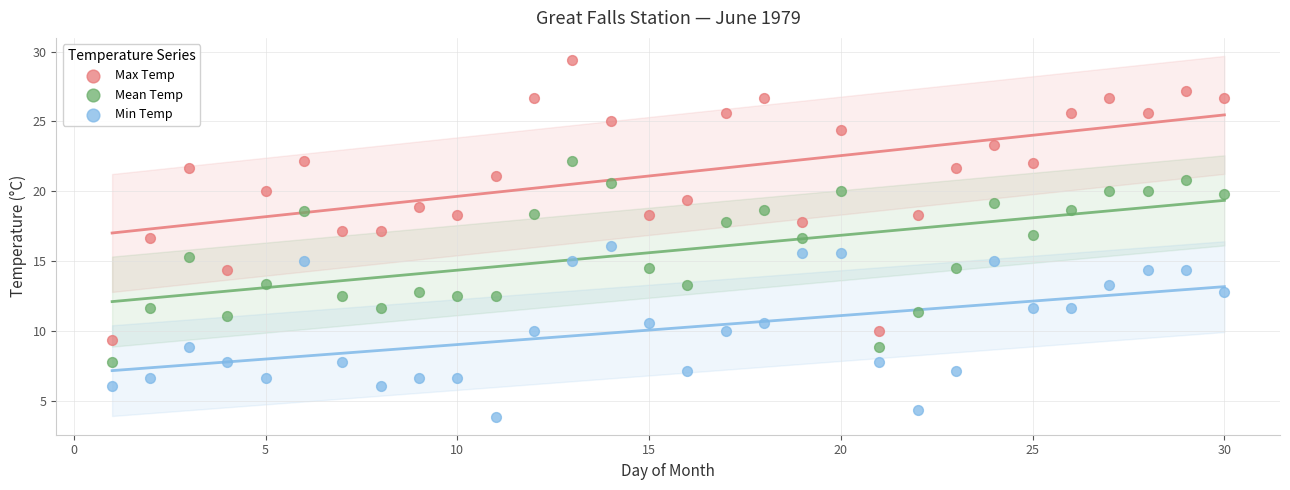

Across all data points, what is the range of Y values (max minus min)?

25.5